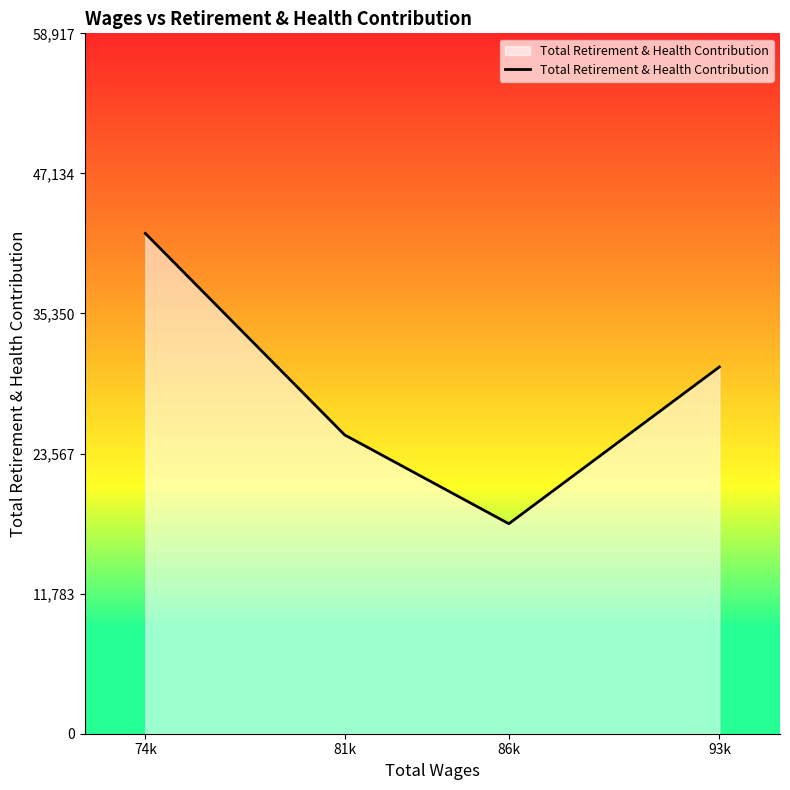

What is the minimum value shown in the chart?

17665